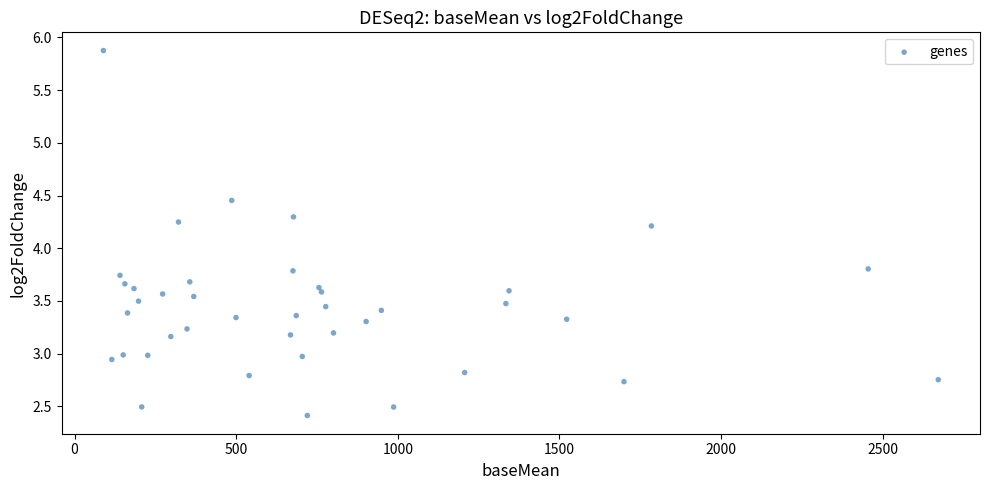

What is the range of X values (max minus min)?

2582.5